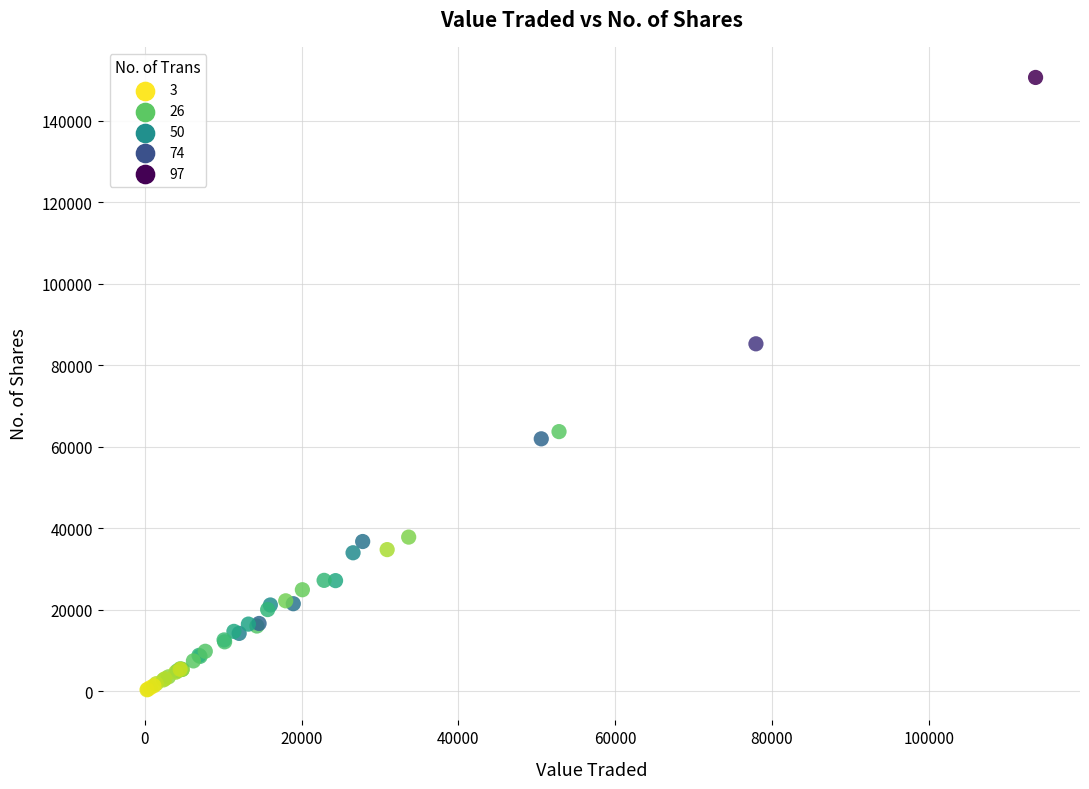

What Y value in the scatter plot is closest to 75506?

85272